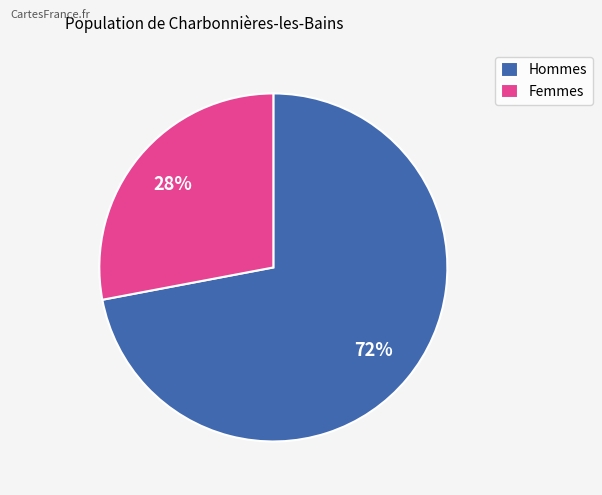

Which has a higher value, Hommes or Femmes?

Hommes